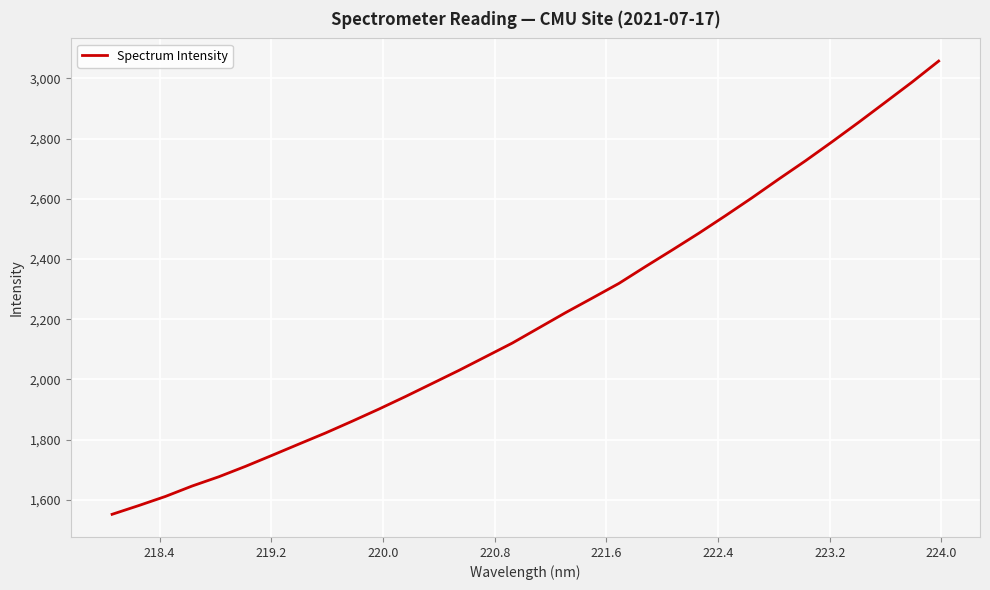

What is the minimum value shown in the chart?

1551.9